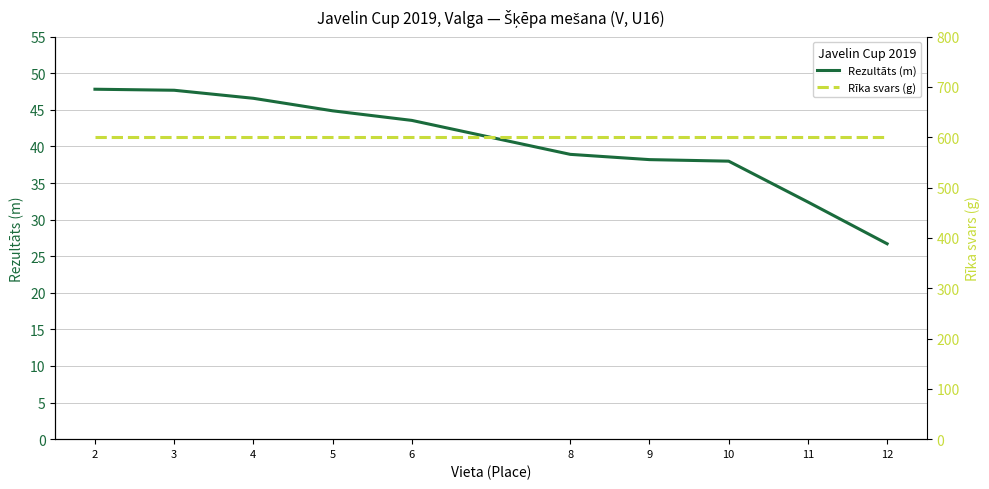

What is the sum of the Rīka svars (g) values at 2 and 5?

1200.0